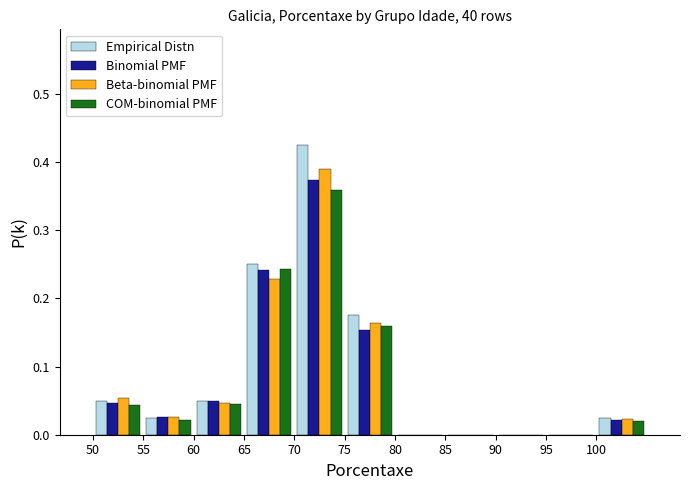

What is the height of the Beta-binomial PMF bar covering 60 to 65 on the x-axis? The values are not printed on the chart, so give them approximately, as read against the axis.

0.05